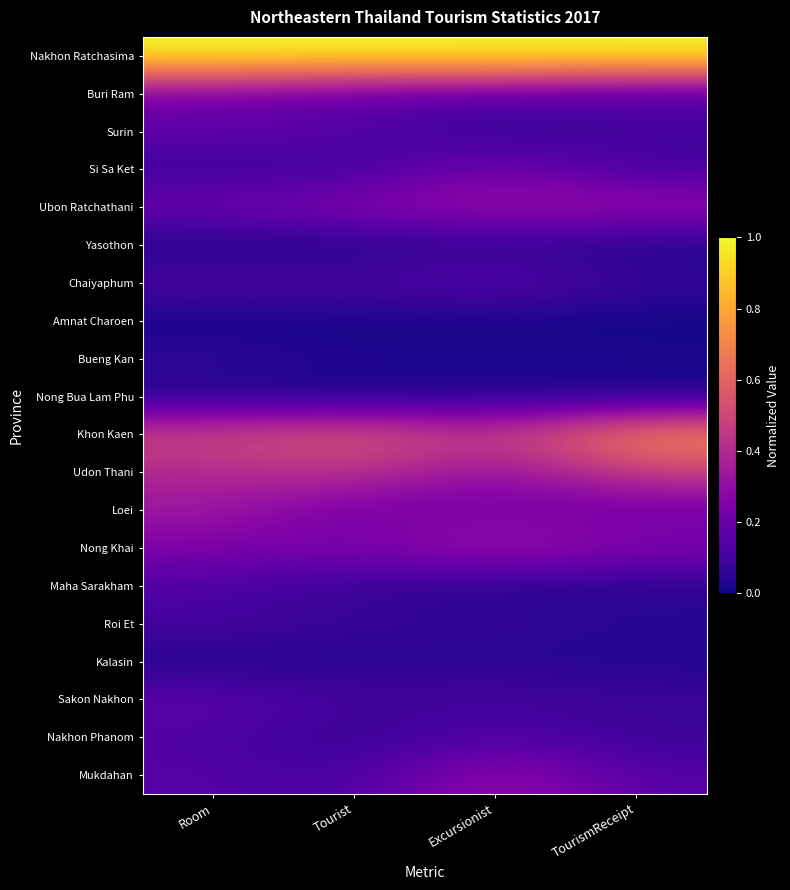

Reading left to right, transcribe all the data shown in this chart.

Nakhon Ratchasima: Room=1.0	Tourist=1.0	Excursionist=1.0	TourismReceipt=1.0
Buri Ram: Room=0.2	Tourist=0.2	Excursionist=0.2	TourismReceipt=0.1
Surin: Room=0.2	Tourist=0.2	Excursionist=0.1	TourismReceipt=0.1
Si Sa Ket: Room=0.1	Tourist=0.1	Excursionist=0.2	TourismReceipt=0.1
Ubon Ratchathani: Room=0.2	Tourist=0.3	Excursionist=0.3	TourismReceipt=0.3
Yasothon: Room=0.0	Tourist=0.0	Excursionist=0.0	TourismReceipt=0.0
Chaiyaphum: Room=0.1	Tourist=0.1	Excursionist=0.2	TourismReceipt=0.1
Amnat Charoen: Room=0.0	Tourist=0.0	Excursionist=0.0	TourismReceipt=0.0
Bueng Kan: Room=0.1	Tourist=0.0	Excursionist=0.0	TourismReceipt=0.0
Nong Bua Lam Phu: Room=0.0	Tourist=0.0	Excursionist=0.0	TourismReceipt=0.0
Khon Kaen: Room=0.5	Tourist=0.6	Excursionist=0.5	TourismReceipt=0.7
Udon Thani: Room=0.4	Tourist=0.4	Excursionist=0.3	TourismReceipt=0.5
Loei: Room=0.3	Tourist=0.2	Excursionist=0.2	TourismReceipt=0.2
Nong Khai: Room=0.3	Tourist=0.2	Excursionist=0.4	TourismReceipt=0.3
Maha Sarakham: Room=0.1	Tourist=0.1	Excursionist=0.0	TourismReceipt=0.0
Roi Et: Room=0.1	Tourist=0.1	Excursionist=0.1	TourismReceipt=0.1
Kalasin: Room=0.0	Tourist=0.0	Excursionist=0.0	TourismReceipt=0.0
Sakon Nakhon: Room=0.2	Tourist=0.1	Excursionist=0.1	TourismReceipt=0.1
Nakhon Phanom: Room=0.1	Tourist=0.1	Excursionist=0.1	TourismReceipt=0.1
Mukdahan: Room=0.2	Tourist=0.1	Excursionist=0.3	TourismReceipt=0.1